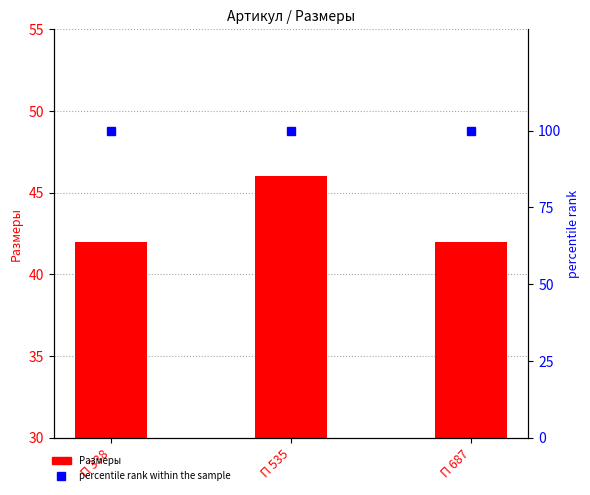

Is the value of Размеры at П 338 greater than the value of percentile rank within the sample at П 535?

No